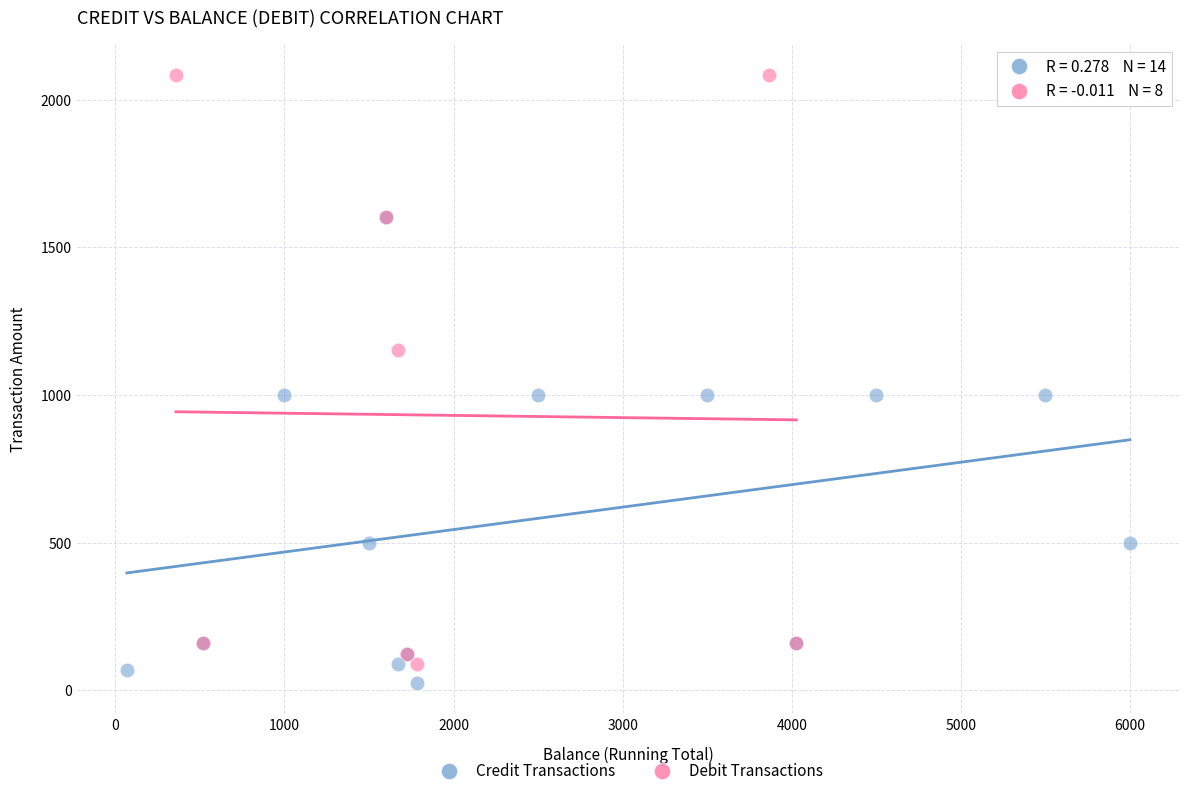

Which series has the widest spread of Y values?

Debit Transactions